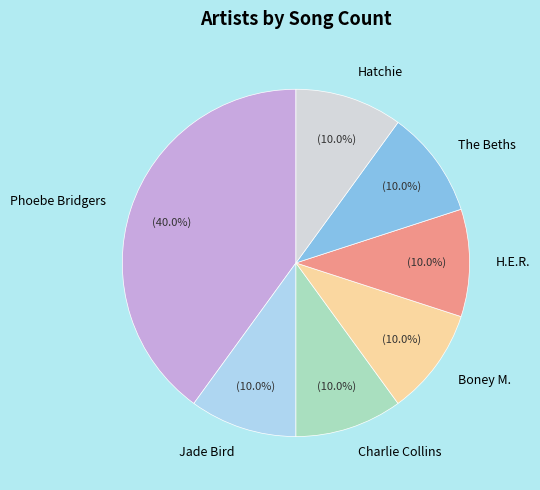

What is the total percentage of Hatchie and The Beths?

20.0%